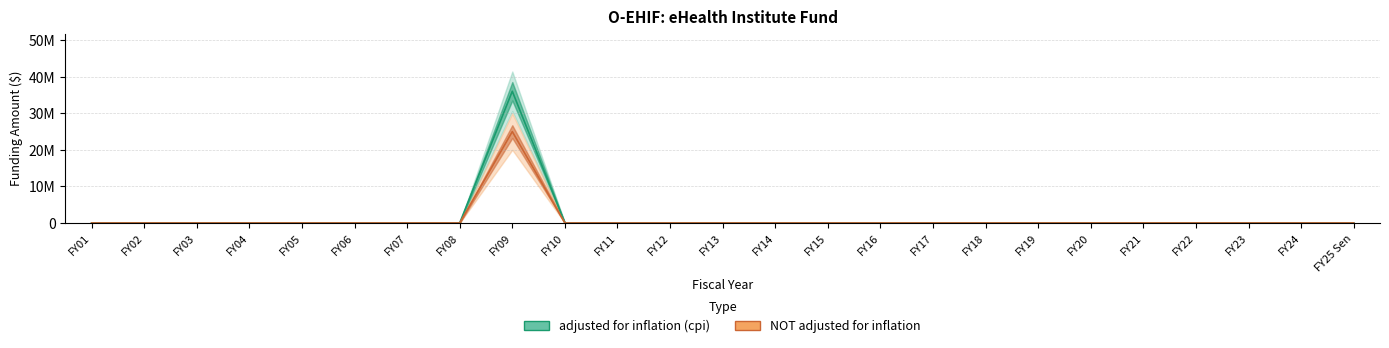

At FY23, list the series in order from smallest to largest.

adjusted for inflation (cpi), NOT adjusted for inflation